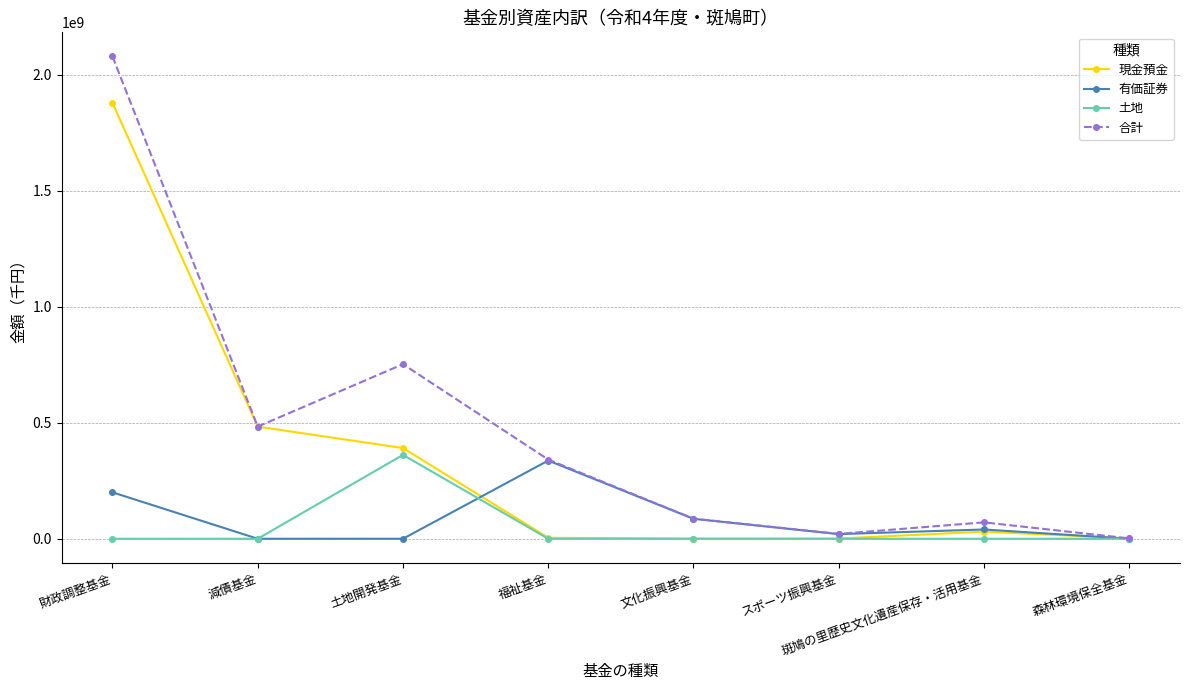

What is the value of the 有価証券 point at the 5th from the left?

85957000